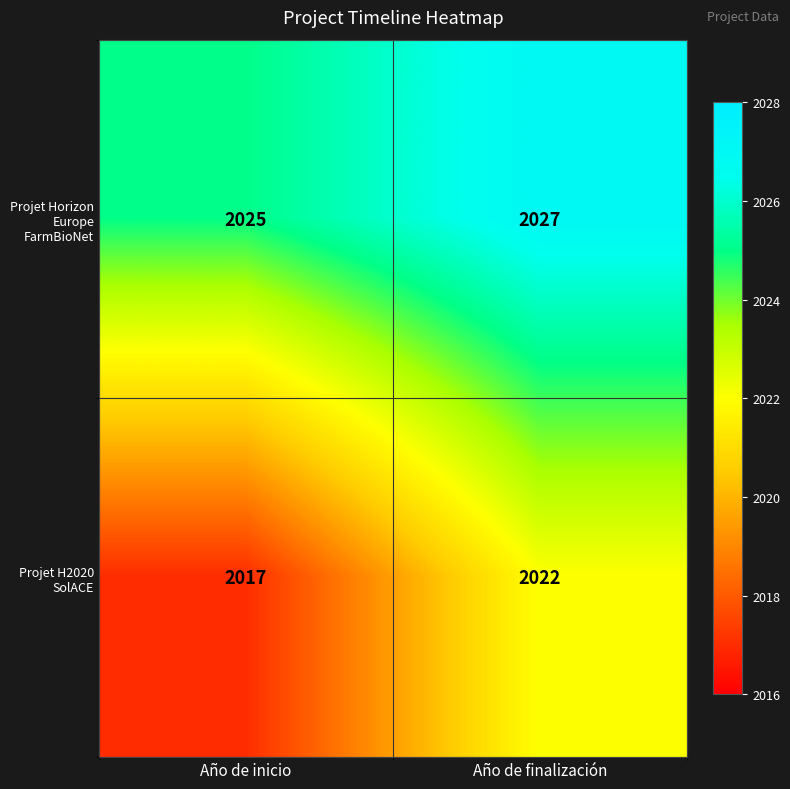

Reading left to right, transcribe all the data shown in this chart.

Projet Horizon Europe FarmBioNet: 2025	2027
Projet H2020 SolACE: 2017	2022